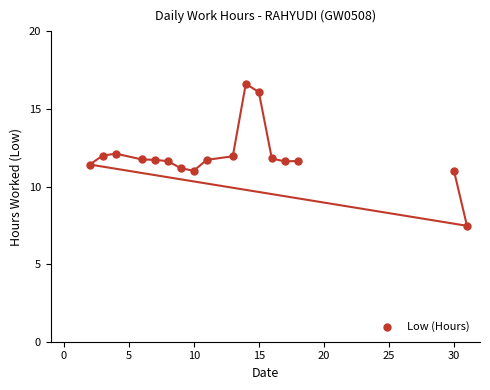

What is the range of X values (max minus min)?

29.0